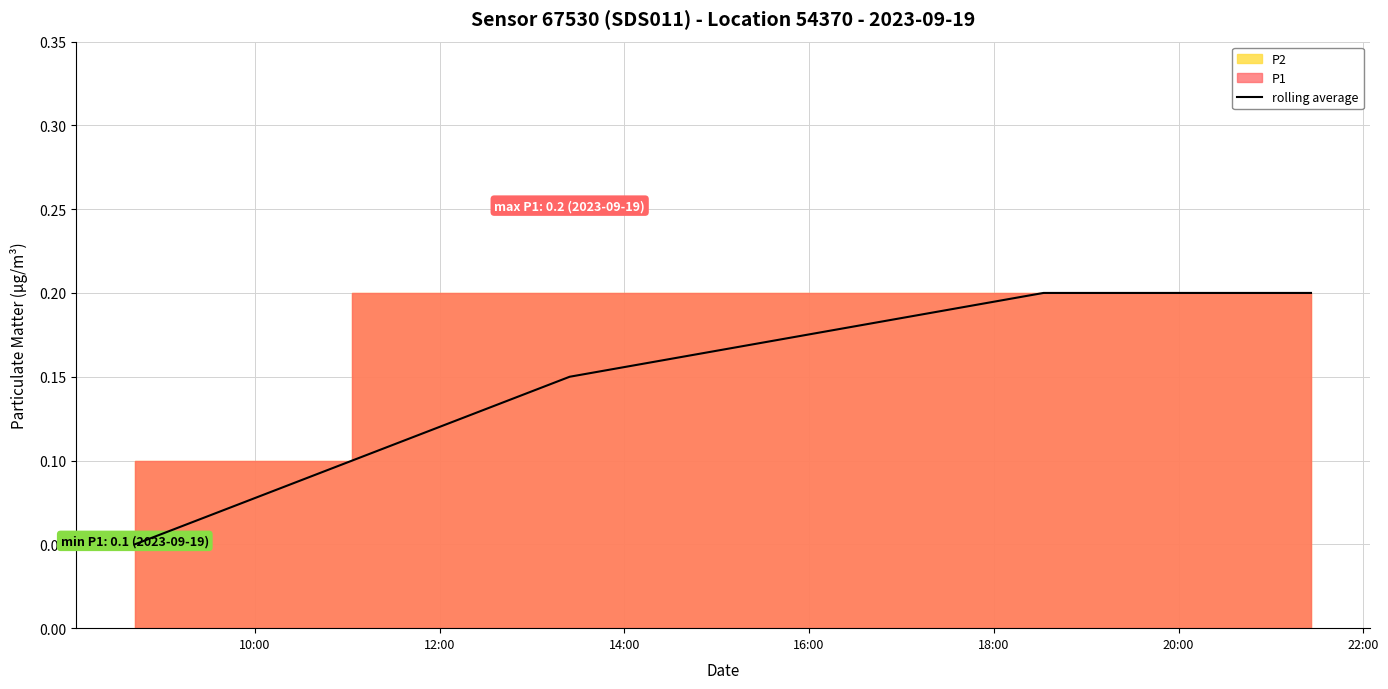

What is the minimum value shown in the chart?

0.1